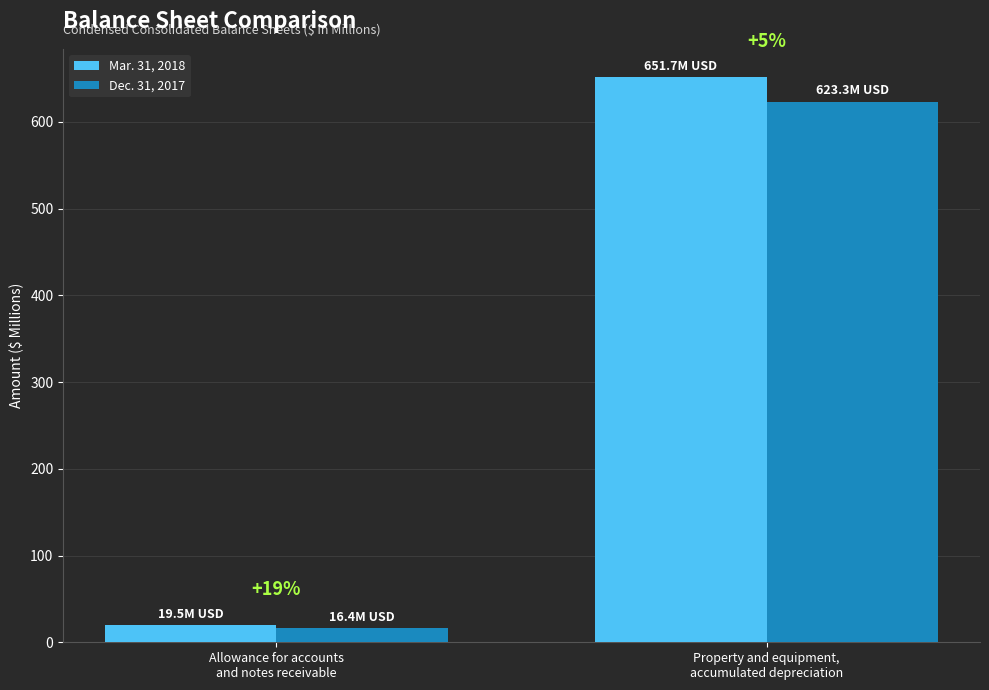

What is the sum of all Dec. 31, 2017 values?

639.7